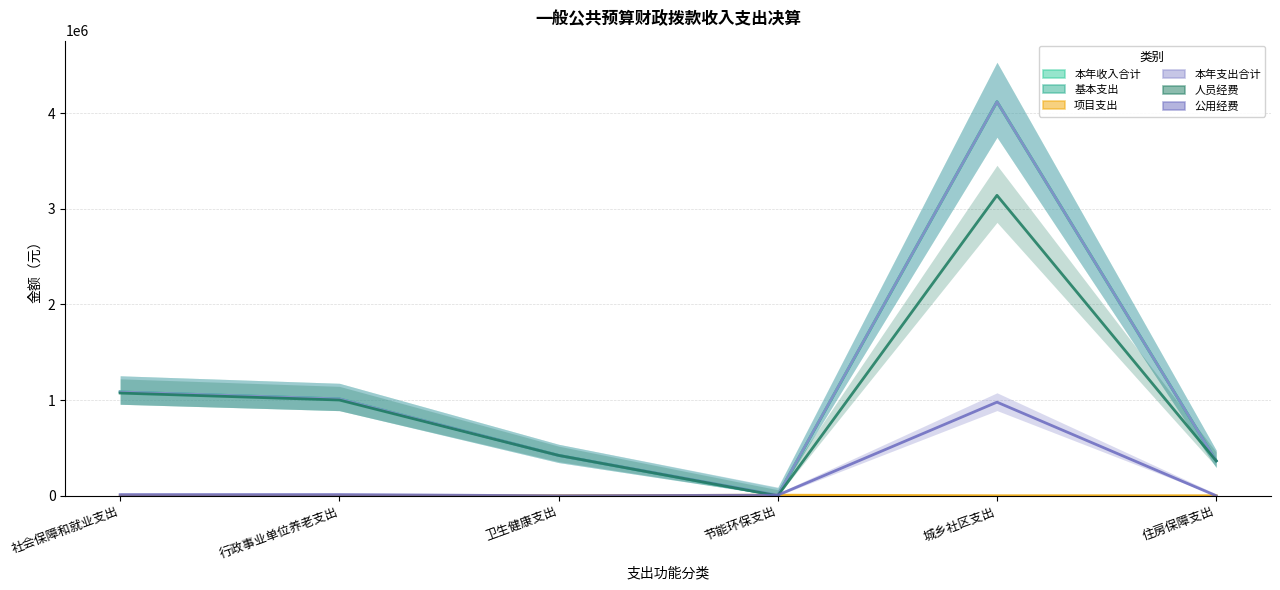

At which label does 本年收入合计 first exceed 1012161?

社会保障和就业支出